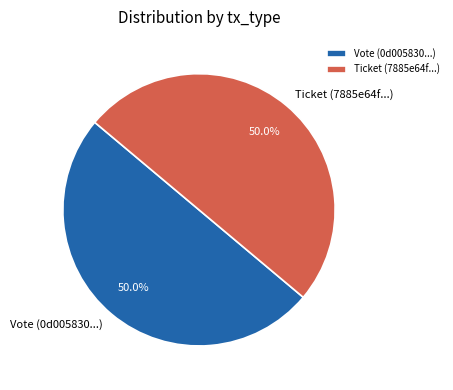

Combined, do Ticket (7885e64f...) and Vote (0d005830...) account for over 50%?

Yes